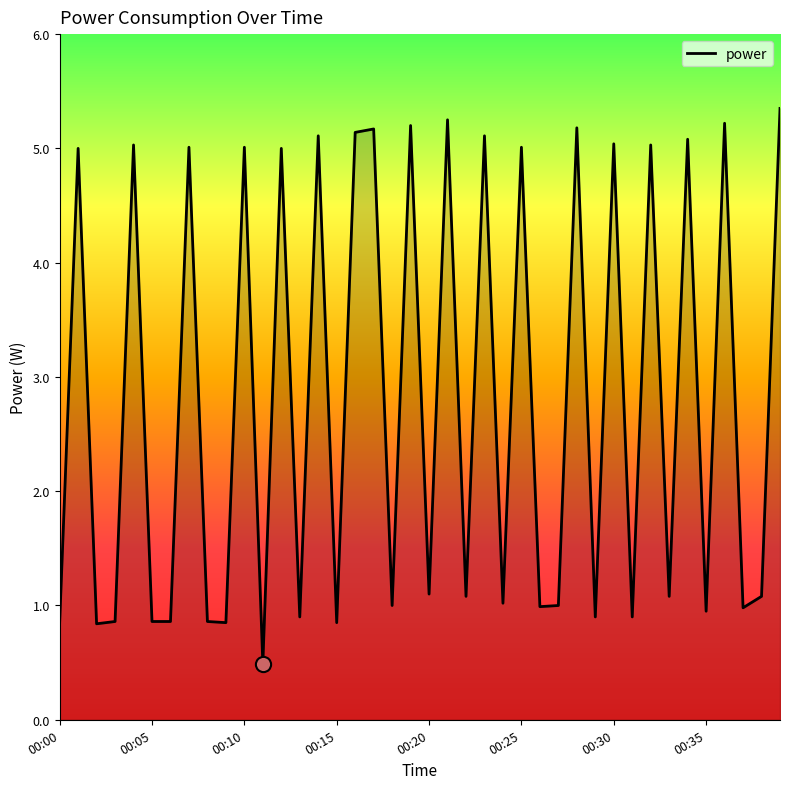

What is the difference between the maximum and minimum values?

4.9